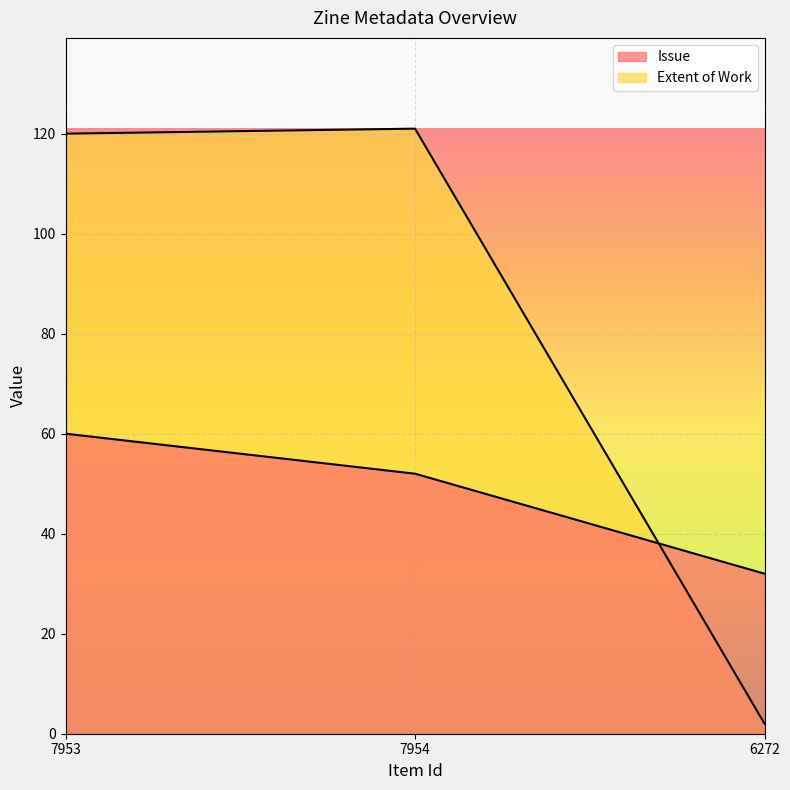

What is the difference between the Extent of Work values at 7954 and 6272?

119